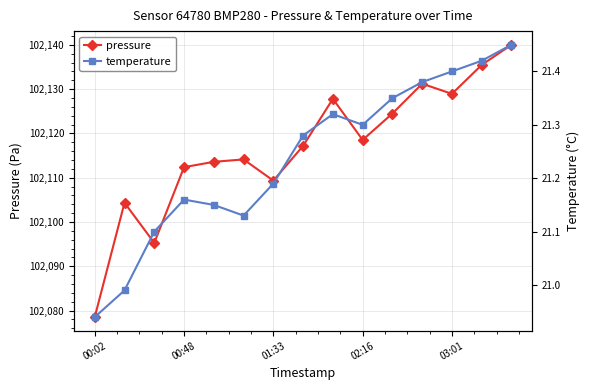

Which series has the largest range (max minus min)?

pressure